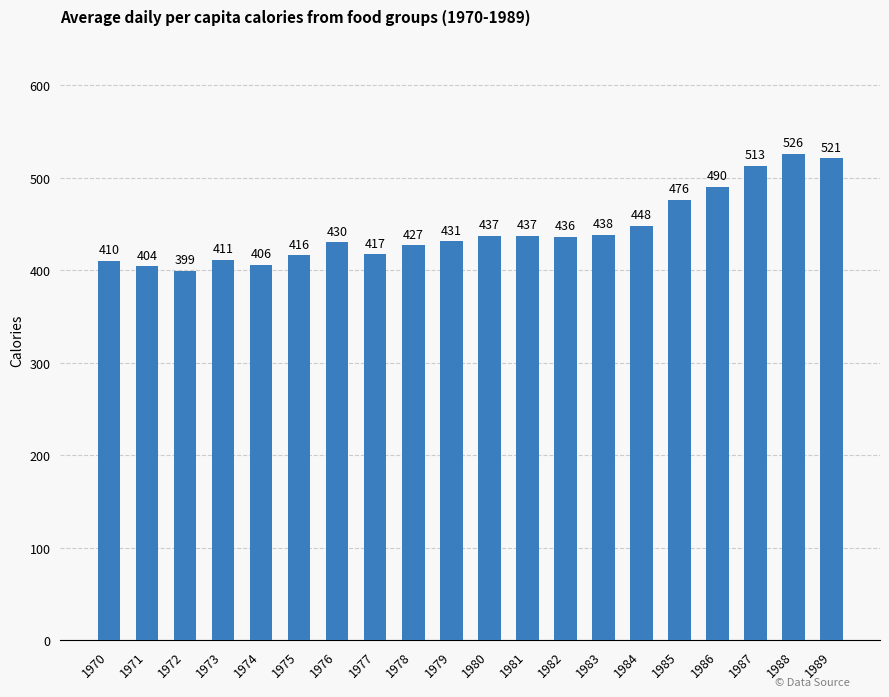

What is the maximum value shown in the chart?

526